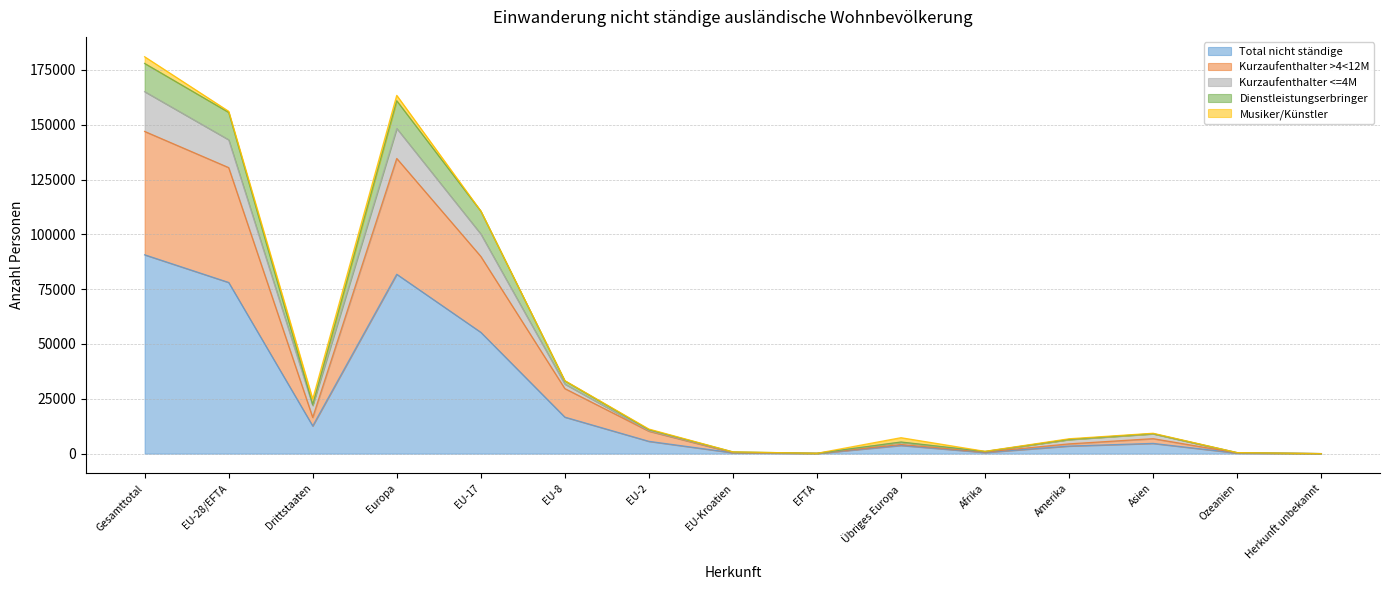

At which label does Total nicht ständige reach its peak?

Gesamttotal